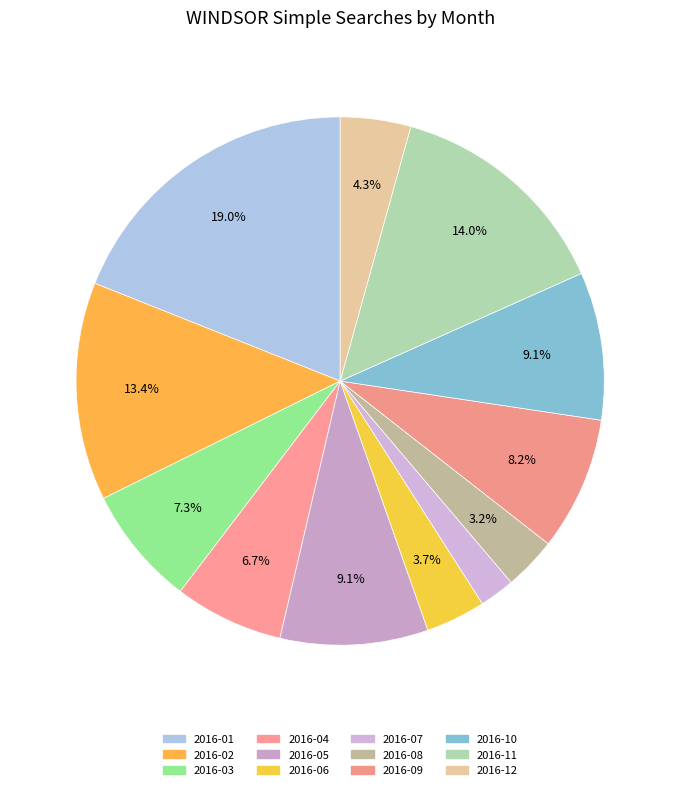

Is there a majority slice in this chart?

No